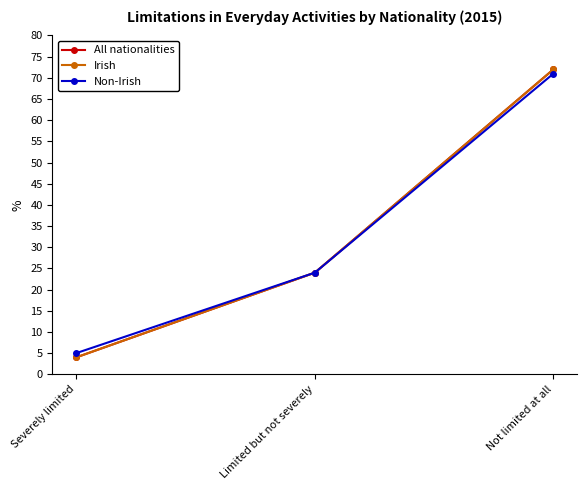

Does the chart have visible grid lines?

No